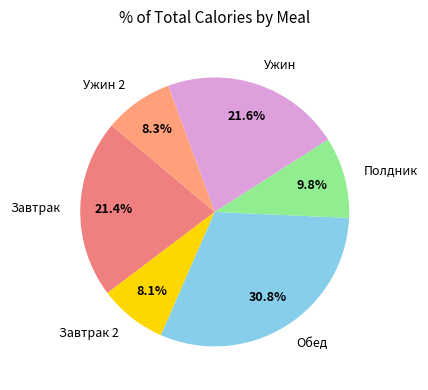

How many slices are in this pie chart?

6